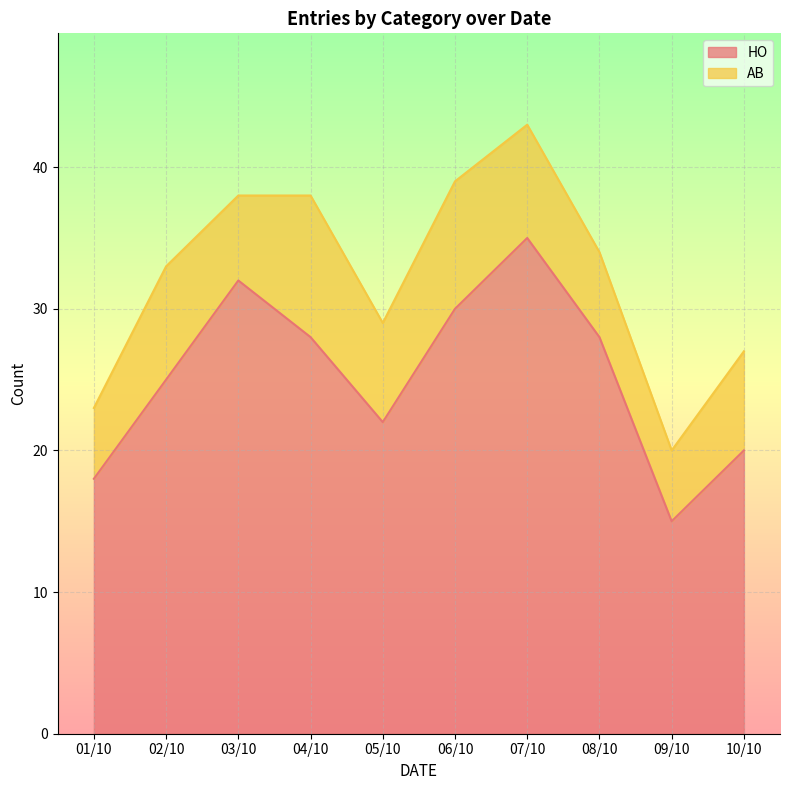

The value at 01/10 is 18. True or false?

True